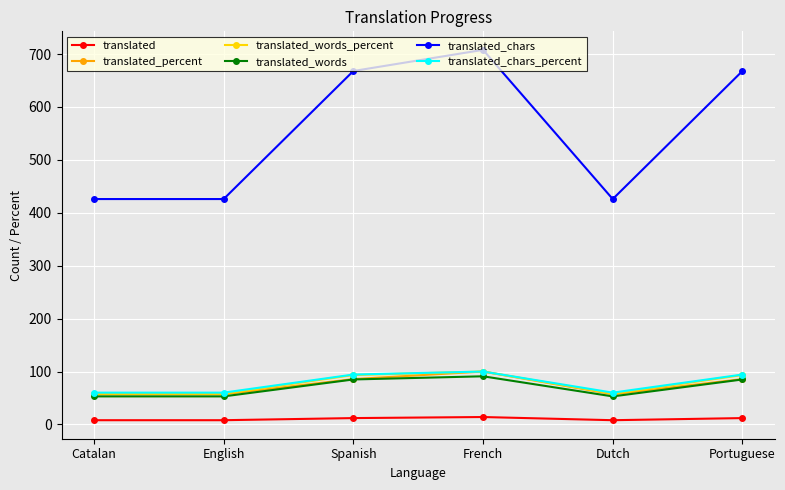

The translated_percent series shows 85.7 at Spanish. True or false?

True